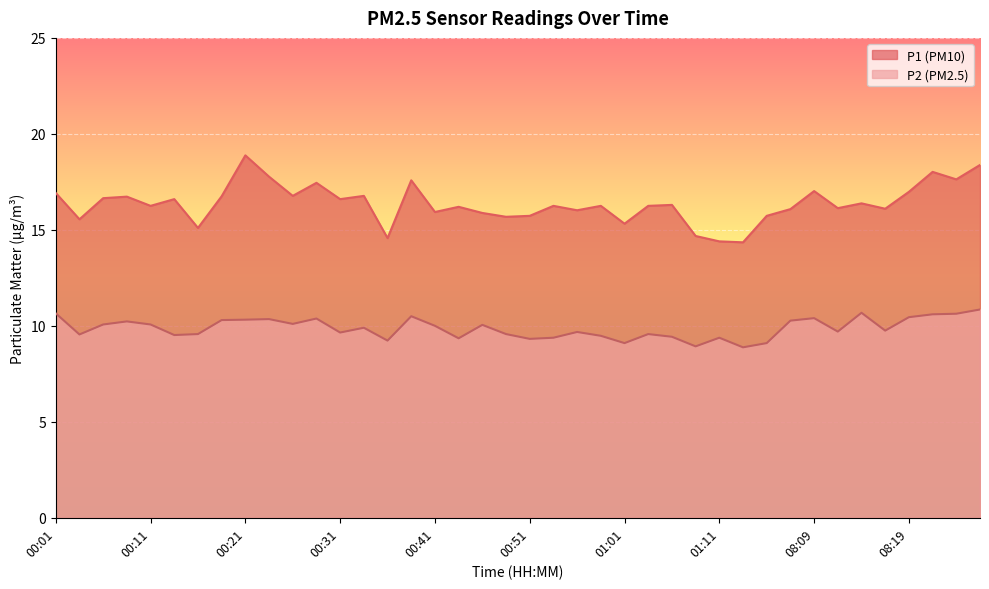

What is the value of the P2 point at the 21st from the left?

9.3